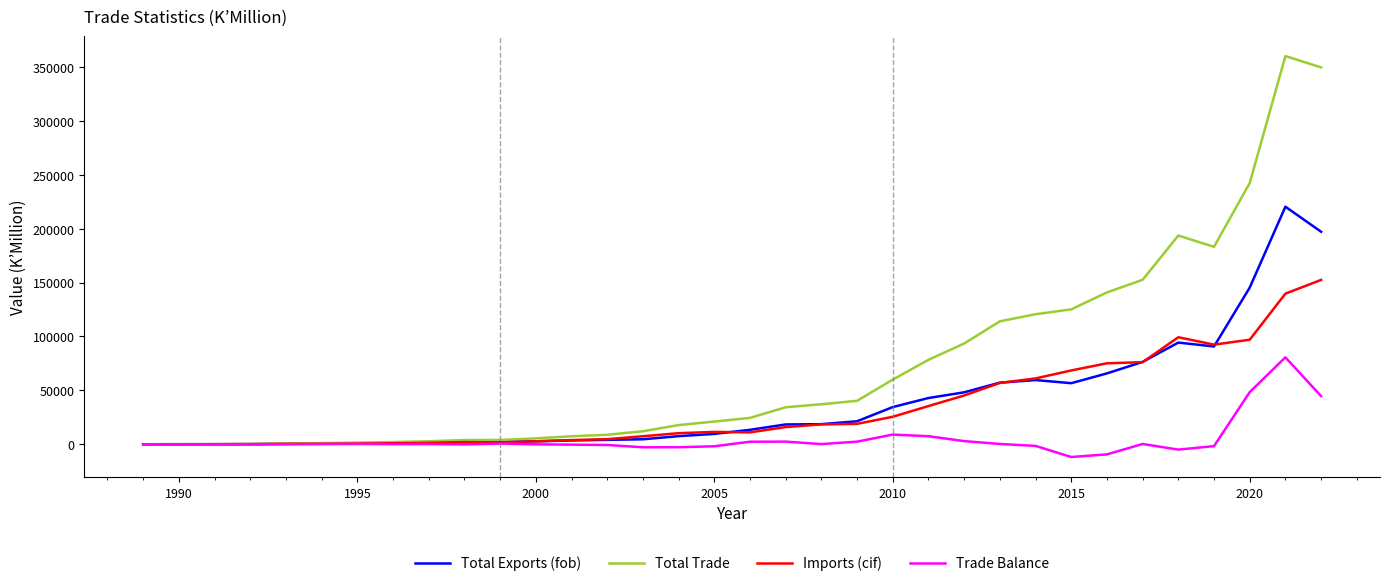

What is the greatest value displayed?

360188.8